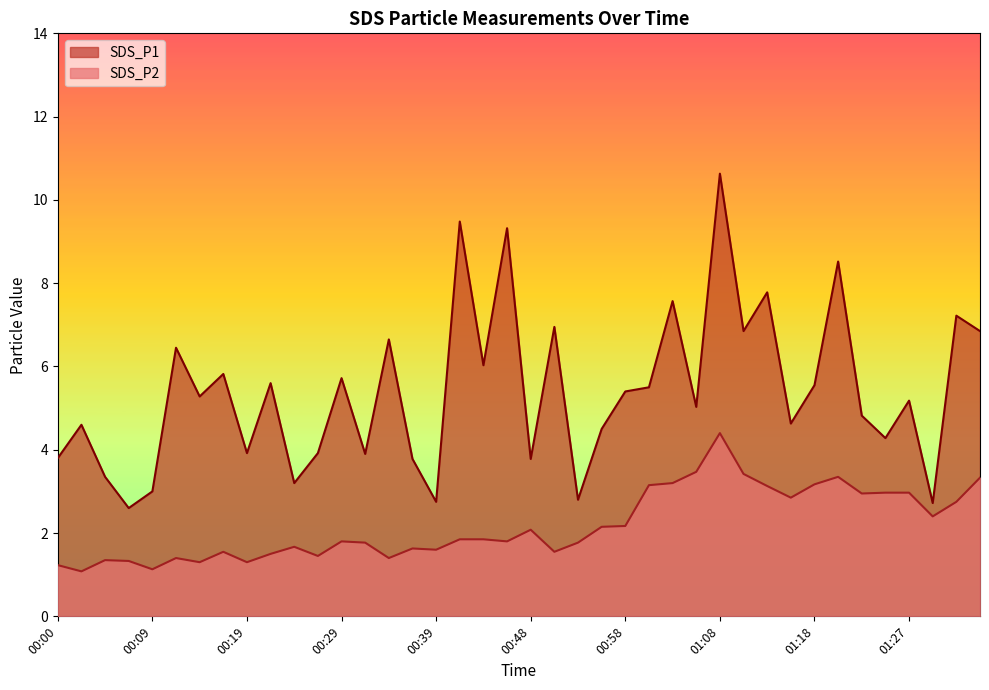

True or false: SDS_P1 and SDS_P2 intersect in this chart.

False